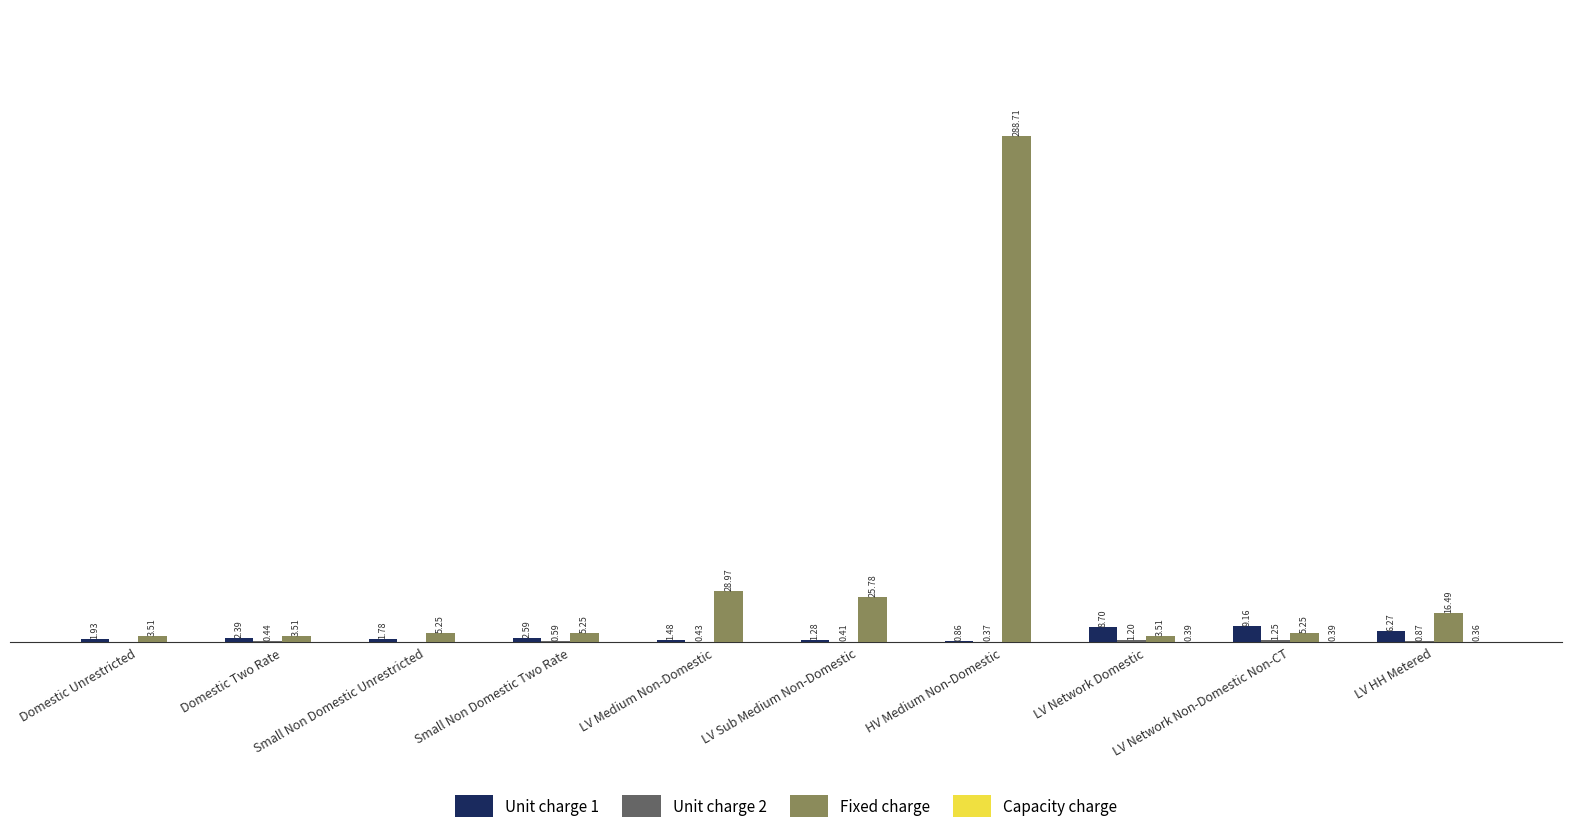

Which series changed the most between Domestic Two Rate and LV Sub Medium Non-Domestic?

Fixed charge